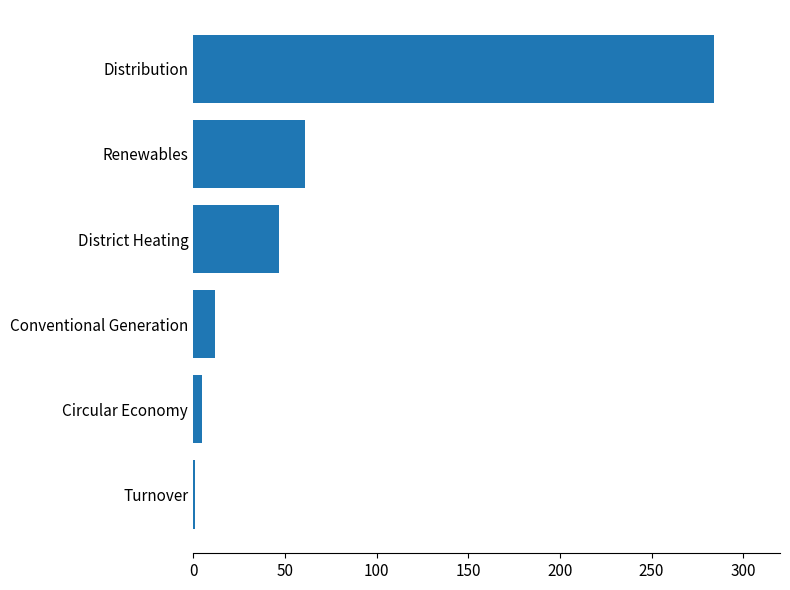

Between Distribution and Turnover, which is larger?

Distribution